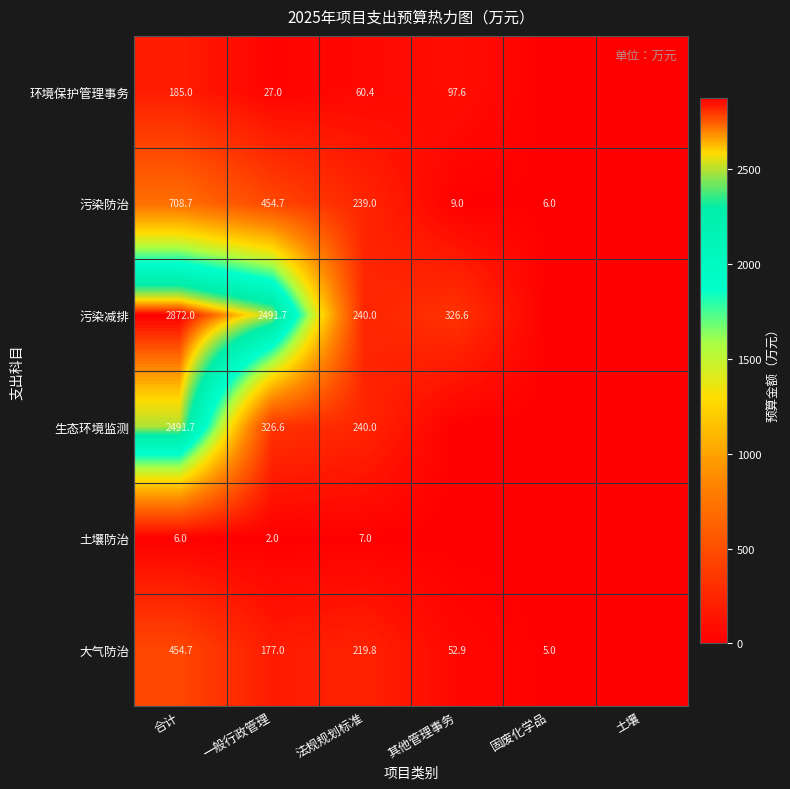

True or false: 污染防治 has a value of 271.4 at 合计.

False